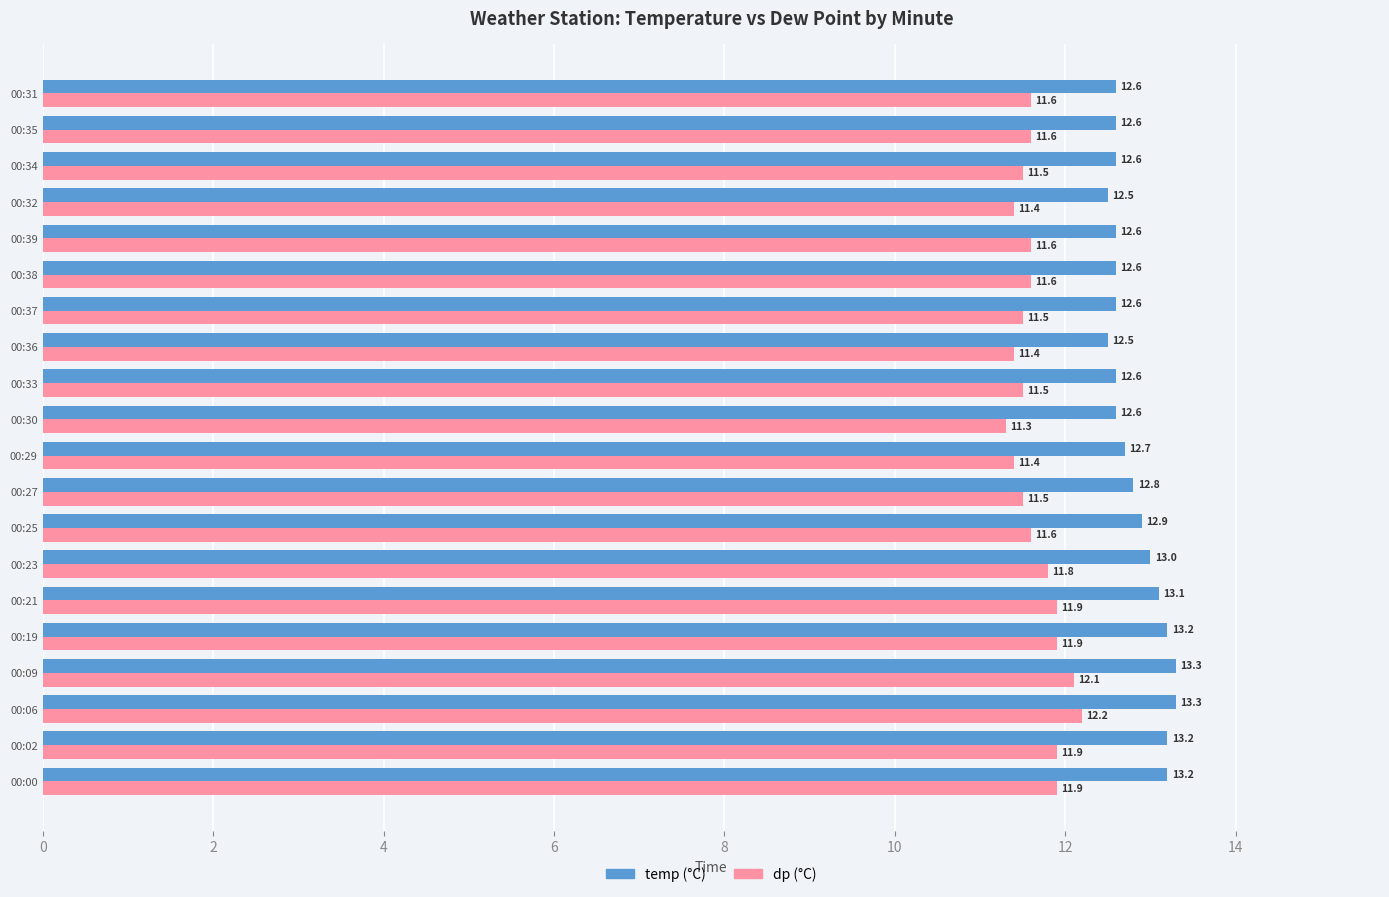

At which category is the sum across all series the highest?

00:06